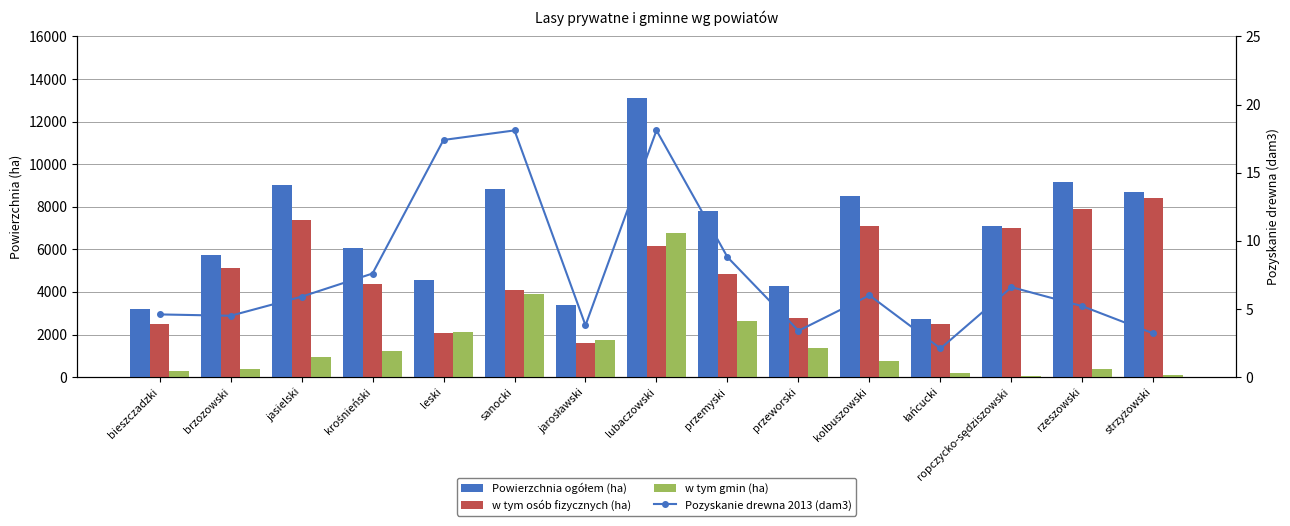

At which category is the sum across all series the highest?

lubaczowski